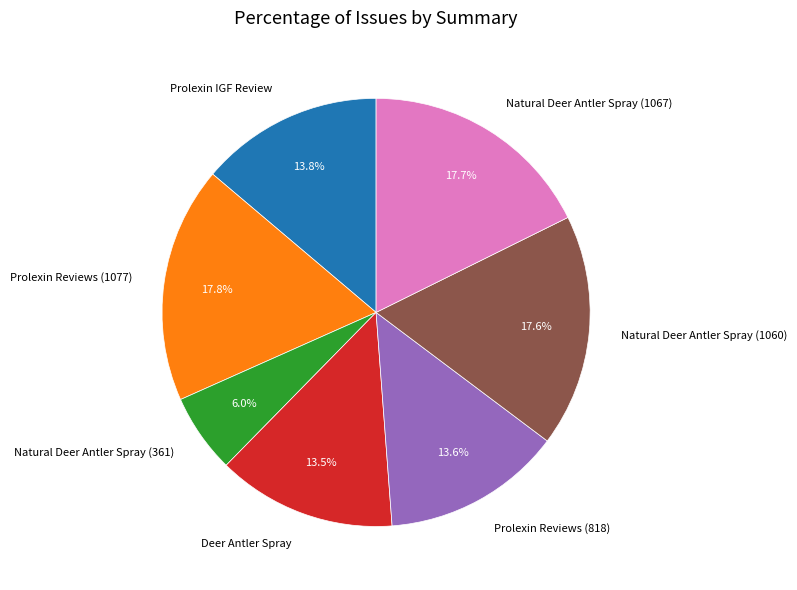

True or false: Prolexin Reviews (818) accounts for 14% of the total.

True